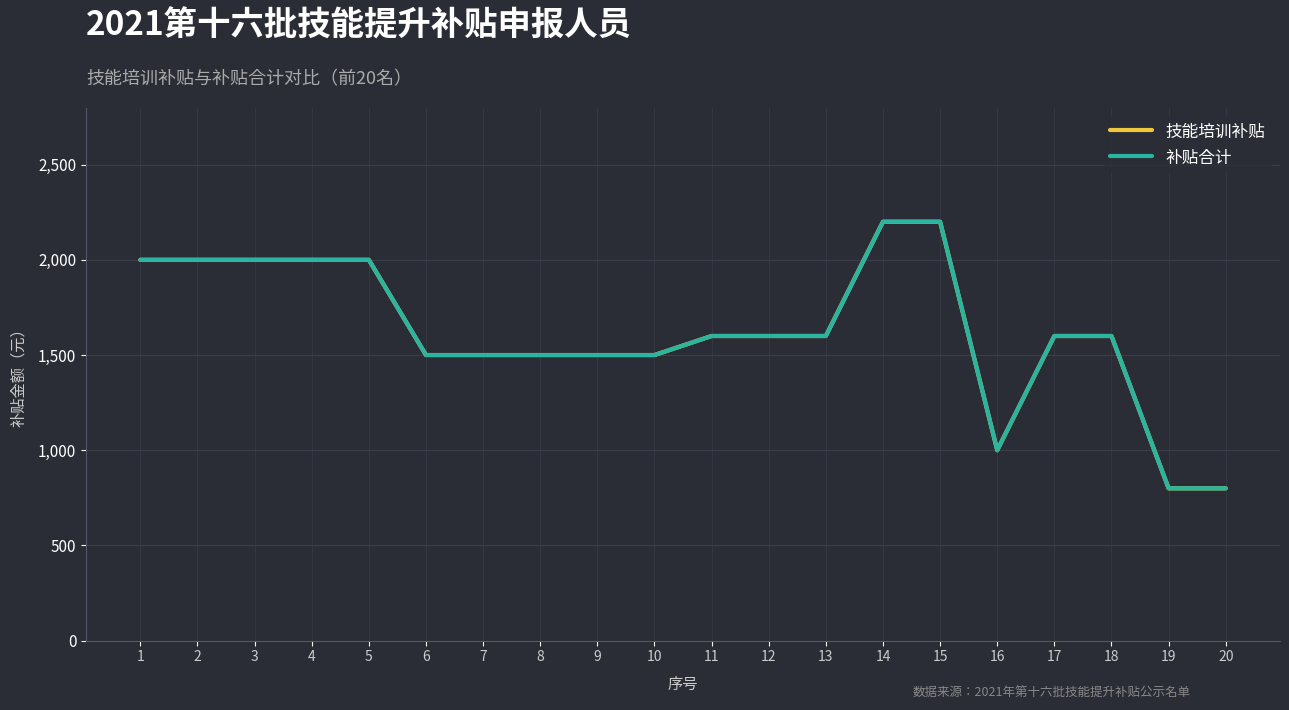

At which category does the chart reach its minimum across all series?

19